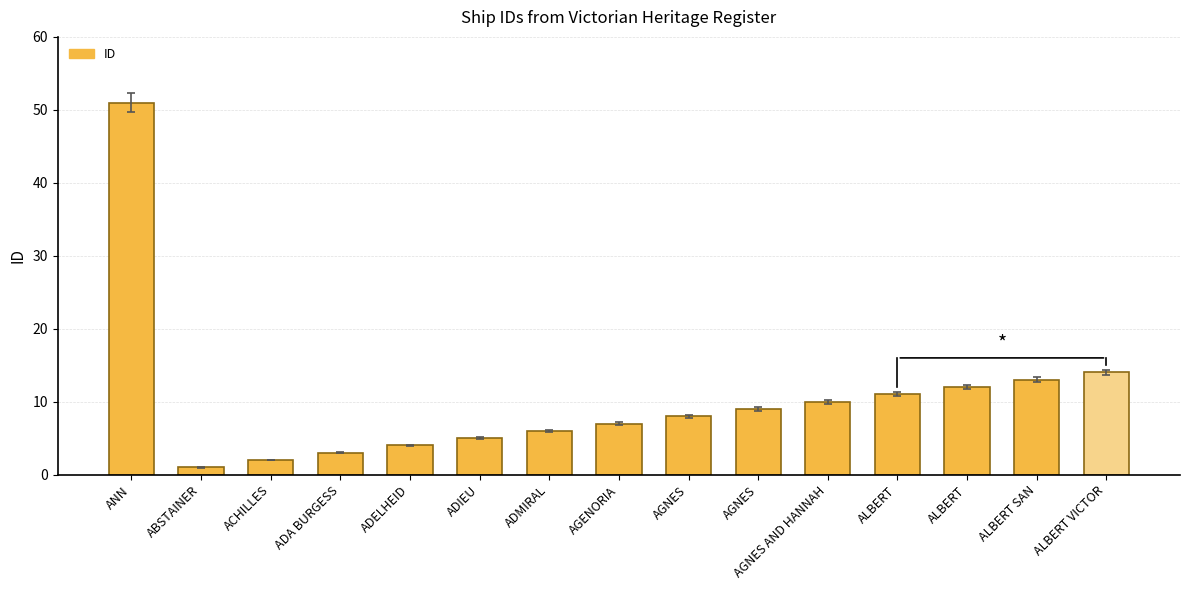

What is the ratio of the value at ALBERT VICTOR to the value at ANN?

0.3